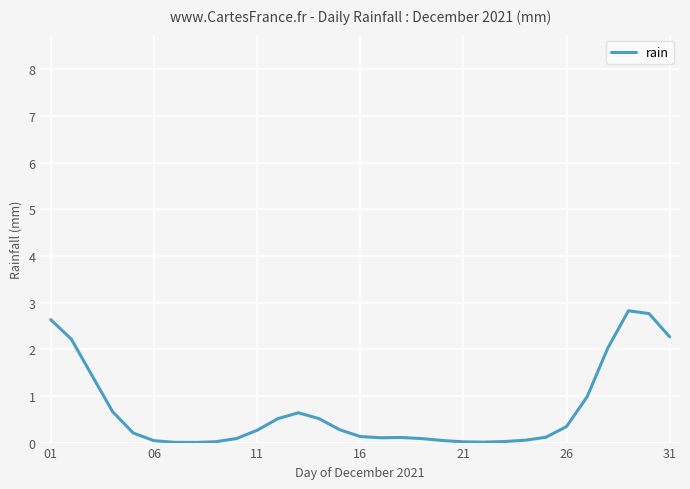

What is the greatest value displayed?

2.8